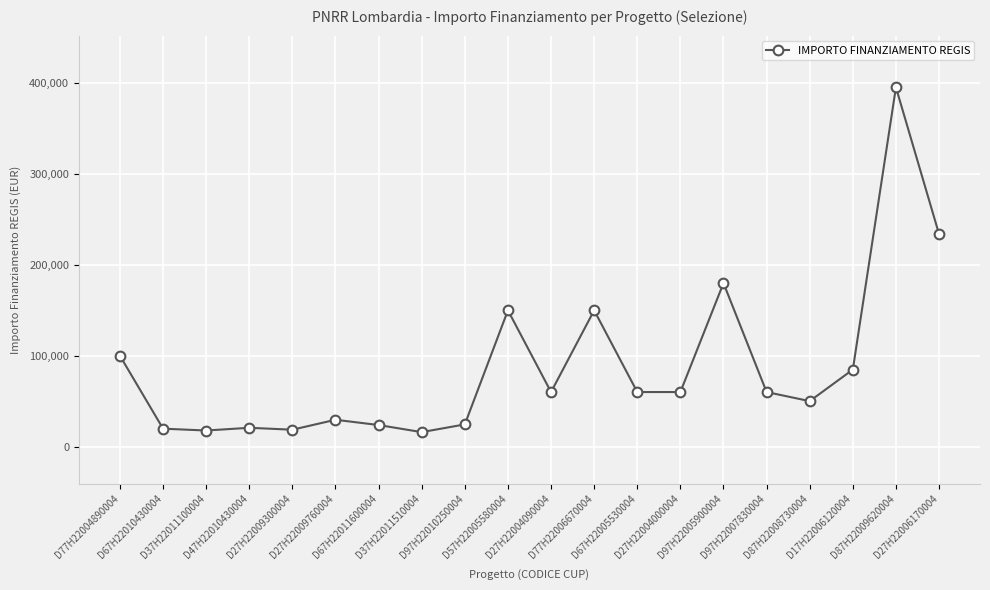

True or false: the data has more than 1 interior local peaks.

True